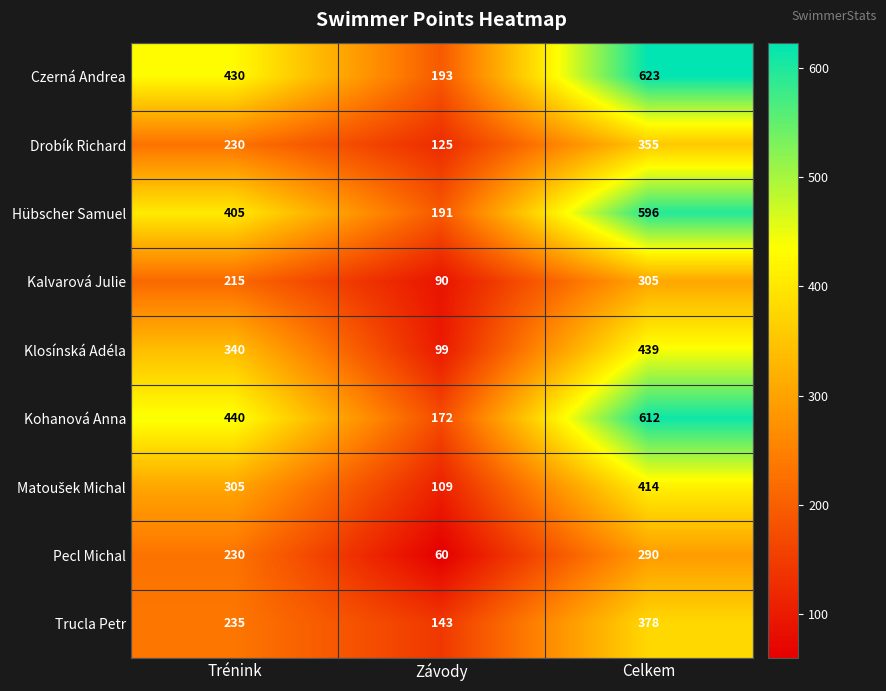

What is the total value across all series at Závody?

1182